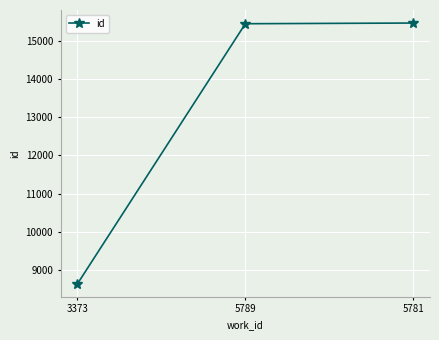

Is it true that the value at 5781 is 15456?

True